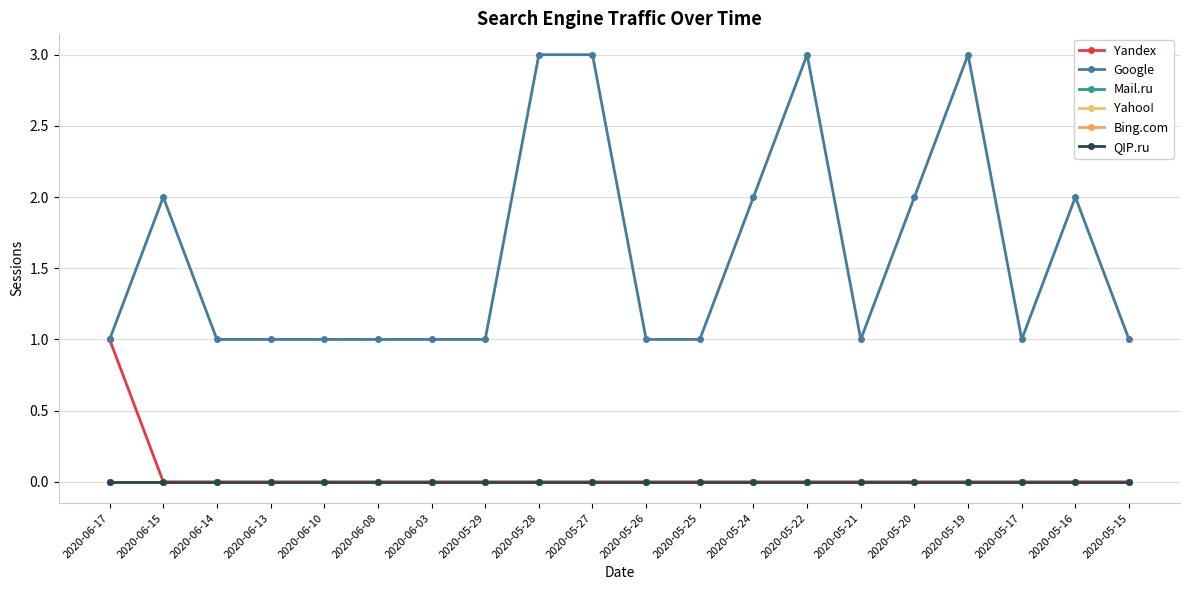

Is this an area chart (filled region under the line)?

No